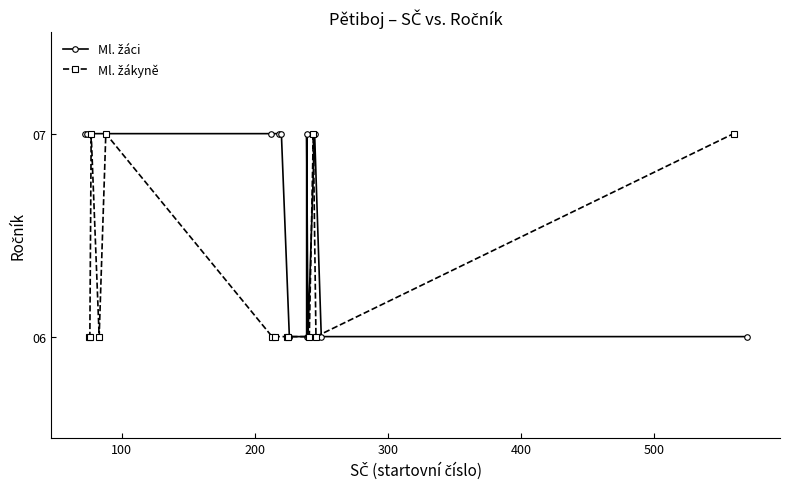

True or false: Ml. žáci and Ml. žákyně cross at least once.

False